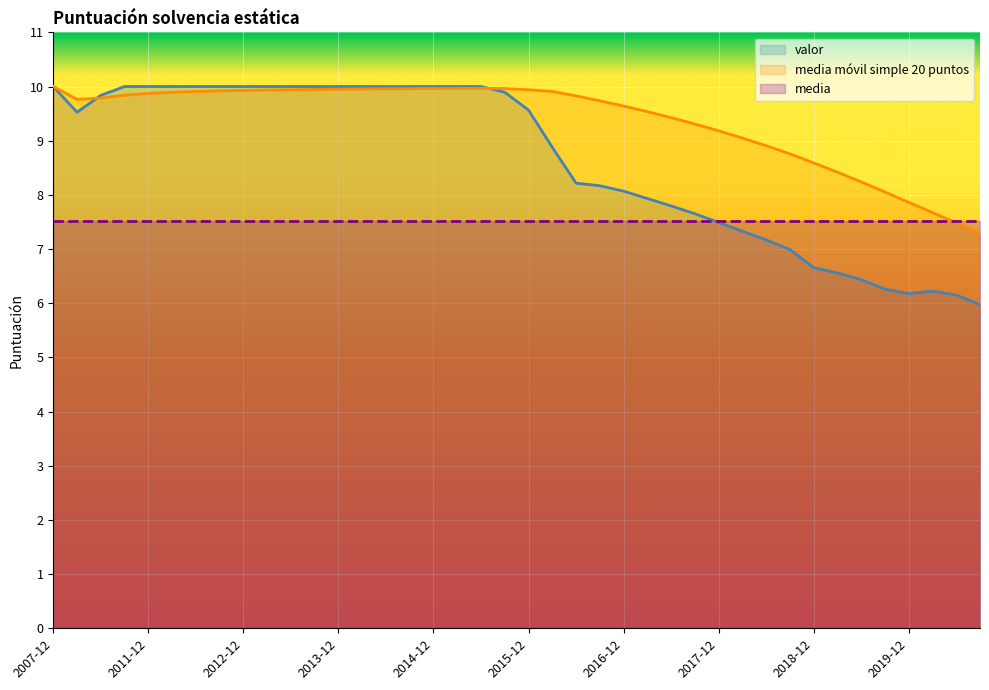

Which series has the widest spread of values?

valor